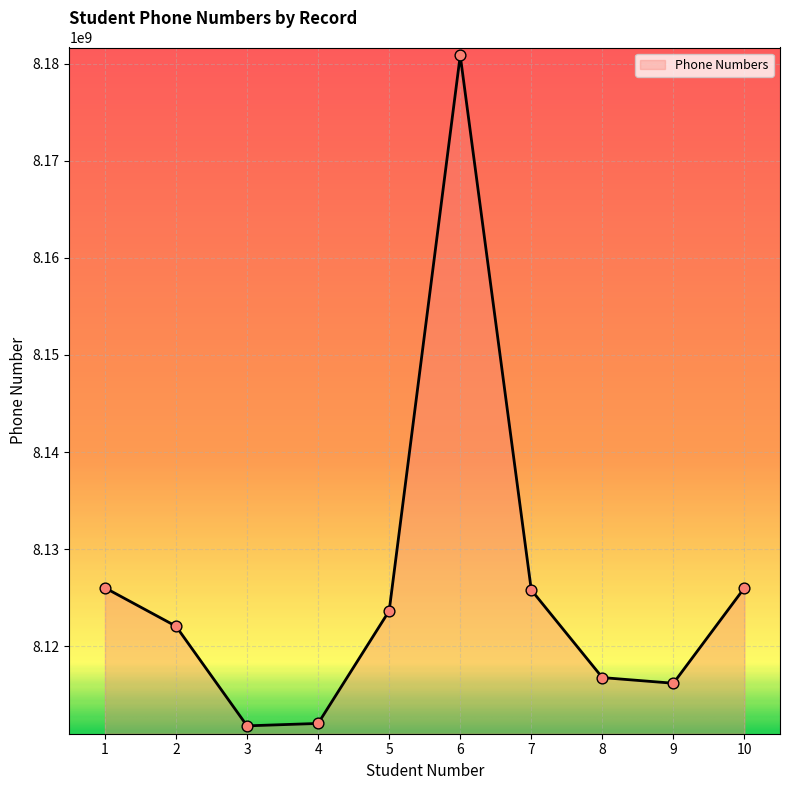

What is the change in value from 3 to 9?

+4389614